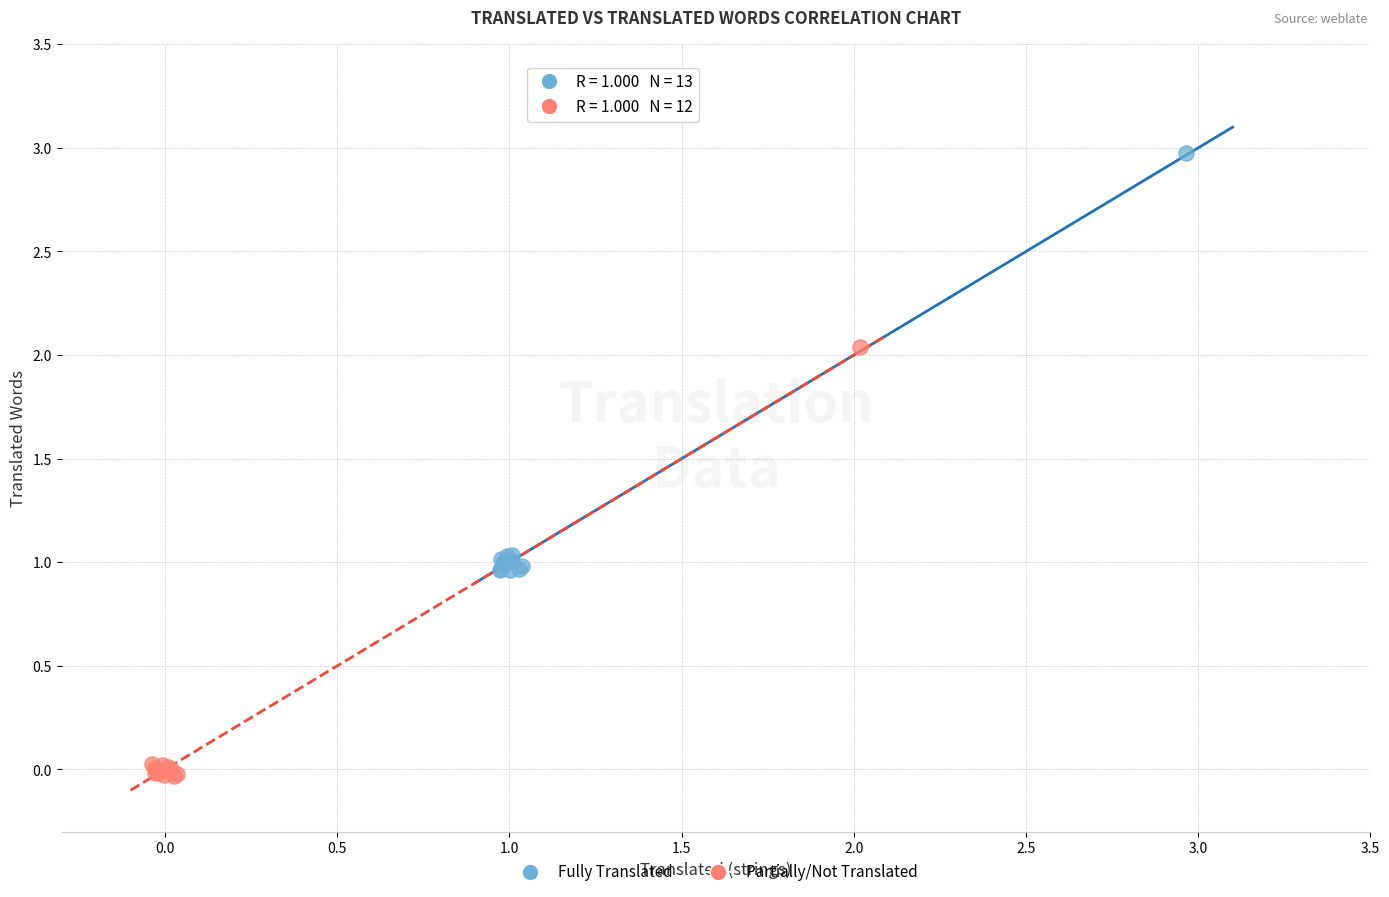

Which series contains the lowest Y value?

Partially/Not Translated